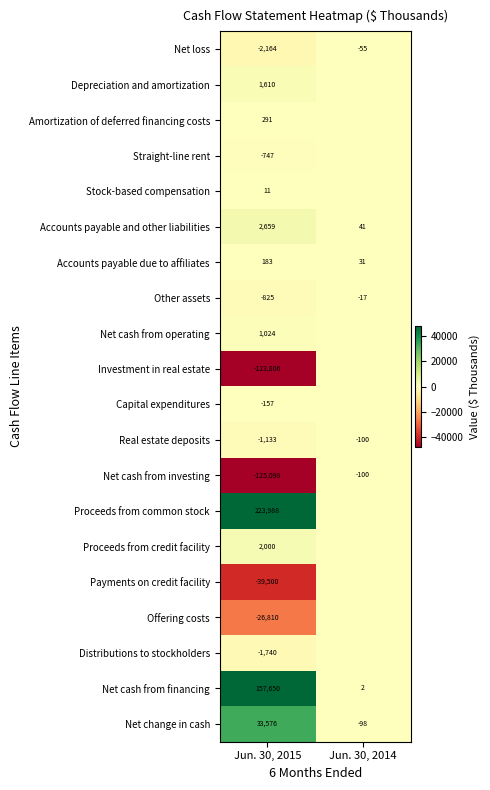

The value of Real estate deposits at Jun. 30, 2015 is -1741. True or false?

False